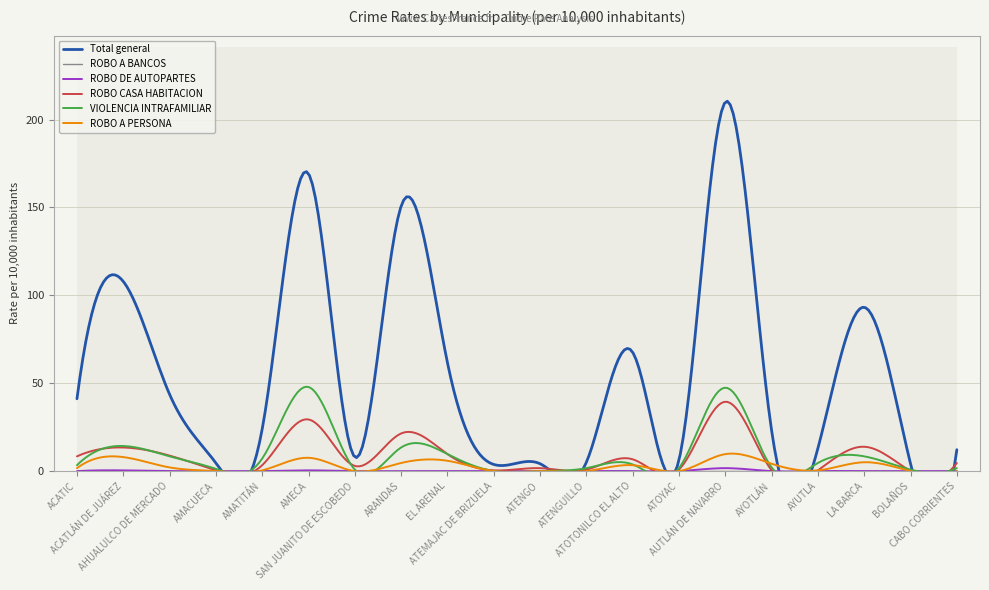

List the series in order of their peak value, highest first.

Total general, VIOLENCIA INTRAFAMILIAR, ROBO CASA HABITACION, ROBO A PERSONA, ROBO DE AUTOPARTES, ROBO A BANCOS